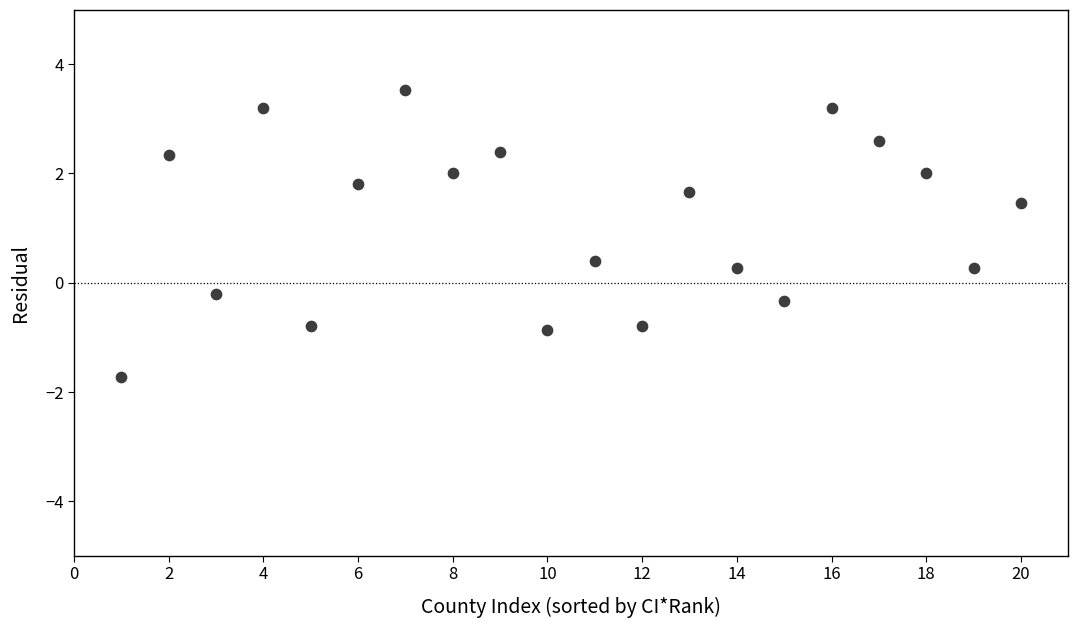

What is the range of X values (max minus min)?

19.0